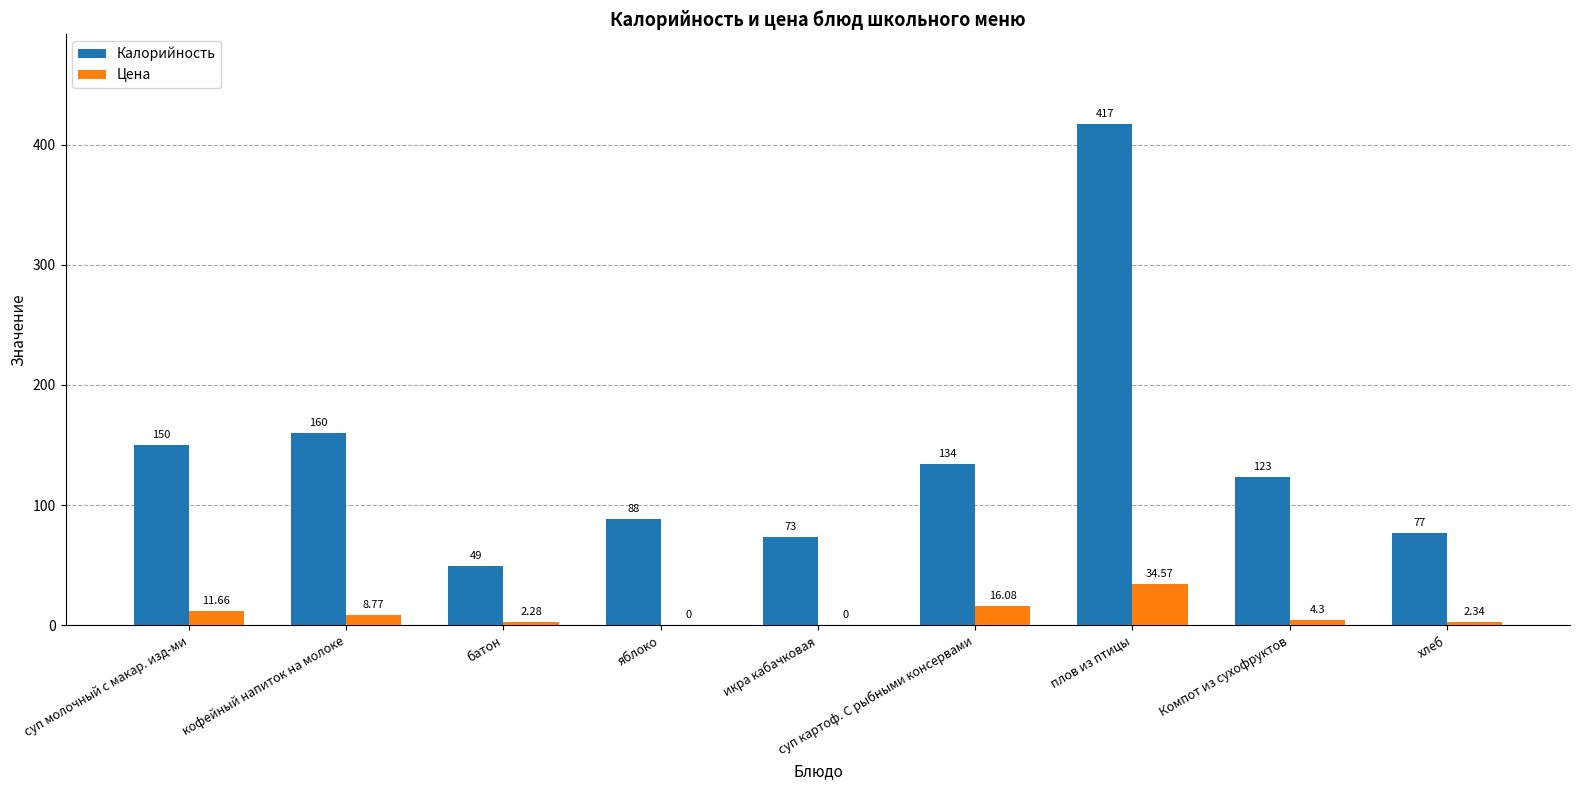

At which category is the sum across all series the highest?

плов из птицы